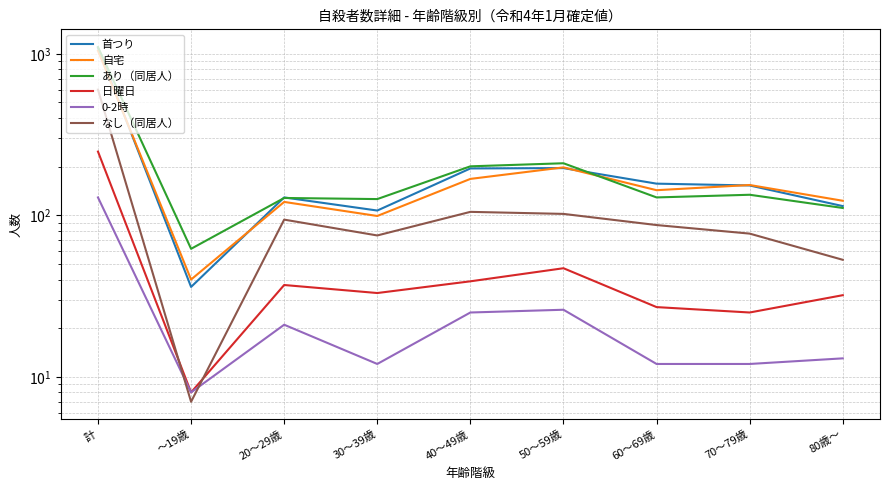

What is the difference between the maximum and minimum values in the 日曜日 series?

240